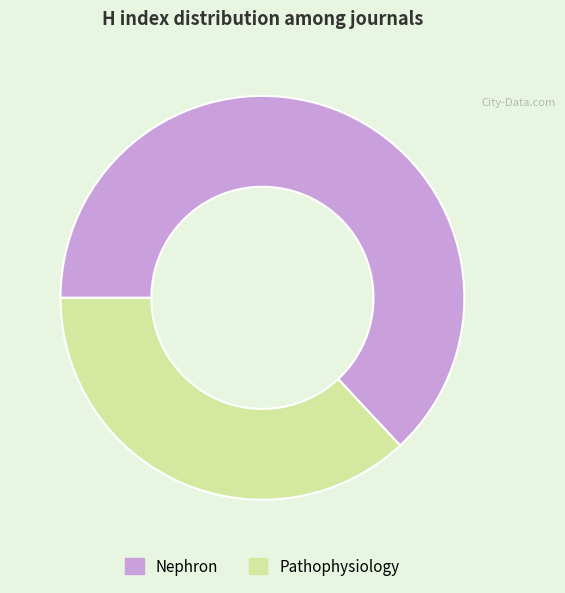

How many slices are in this pie chart?

2